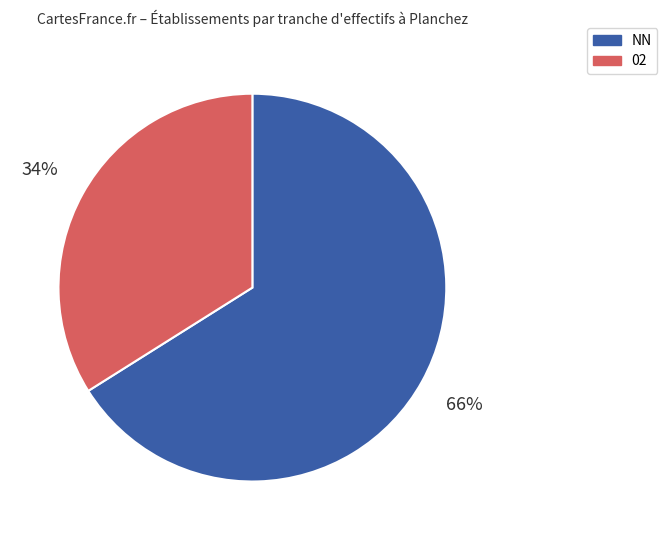

Is there a majority slice in this chart?

Yes